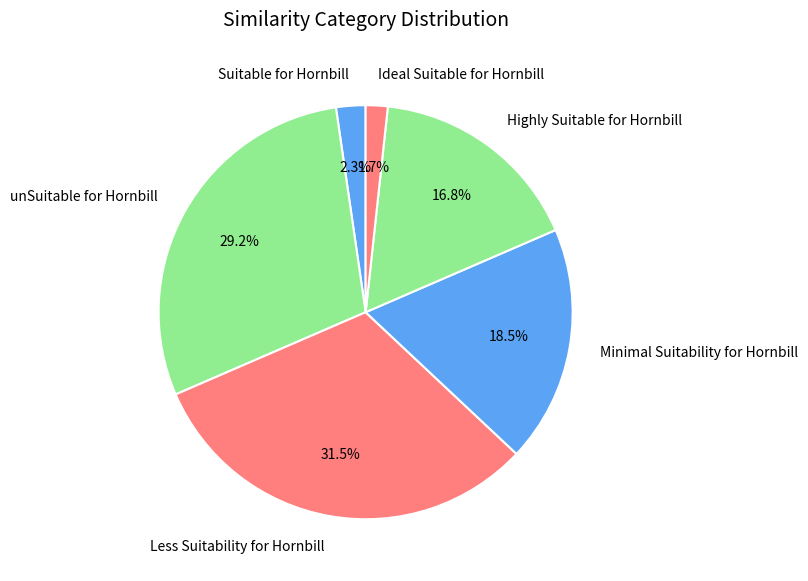

How much of the chart is everything except Suitable for Hornbill?

97.7%